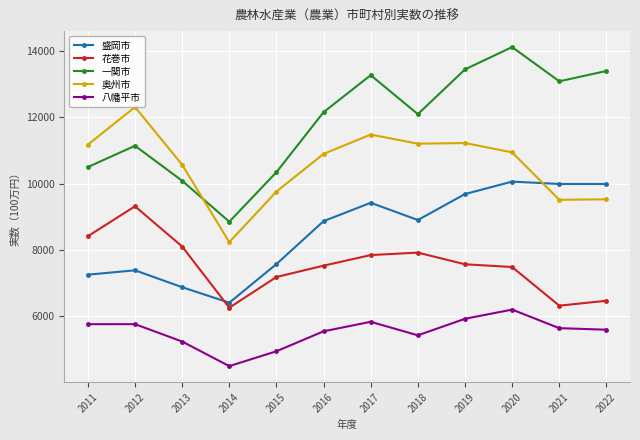

What is the value of the 一関市 point at the 3rd from the left?

10085